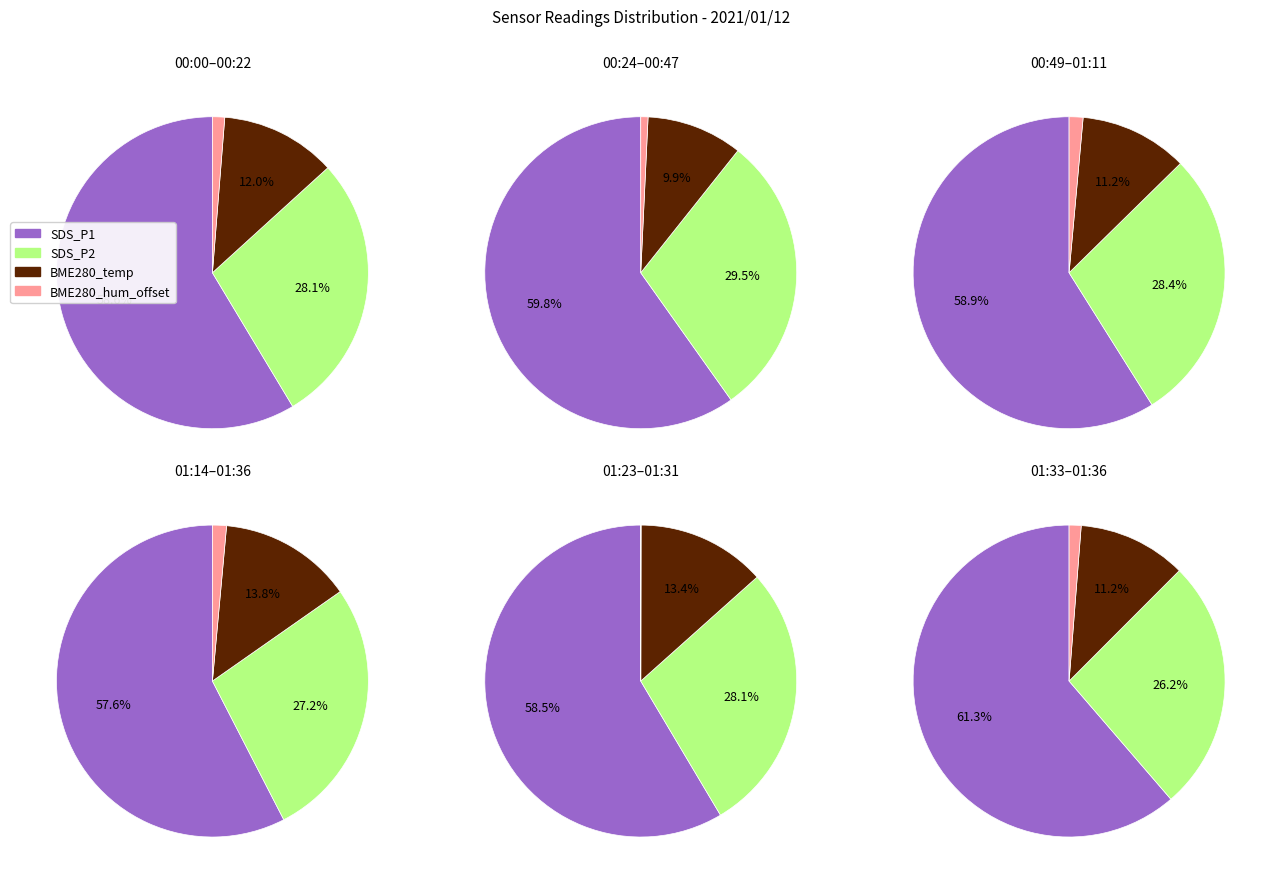

Which series has the widest spread of values?

SDS_P1